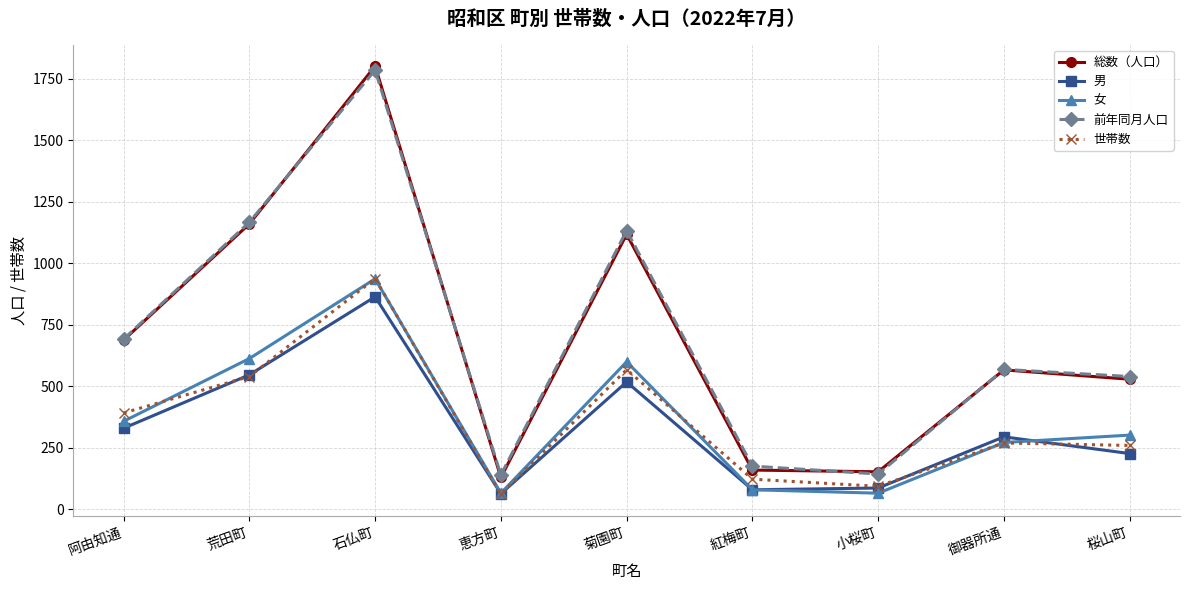

What is the difference between the highest and lowest values at 荒田町?

627